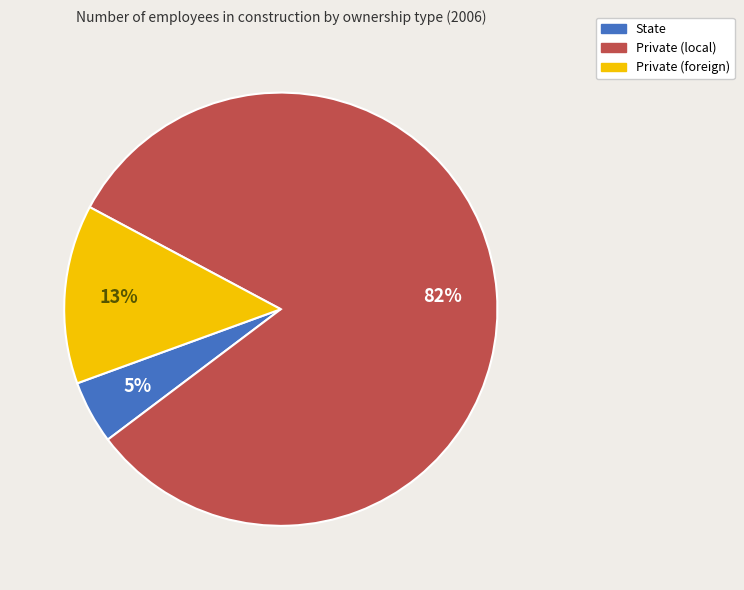

Which has a higher value, Private (foreign) or Private (local)?

Private (local)